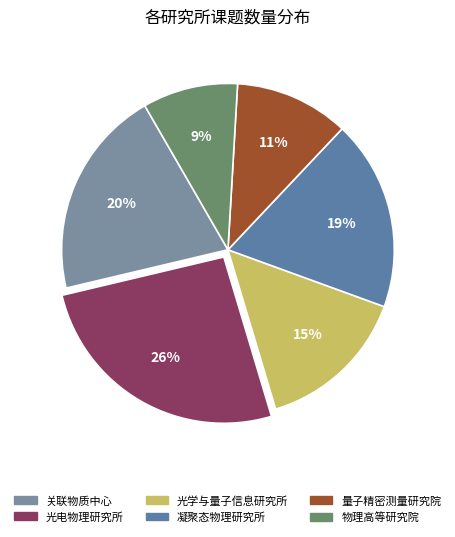

Which has a higher value, 关联物质中心 or 凝聚态物理研究所?

关联物质中心